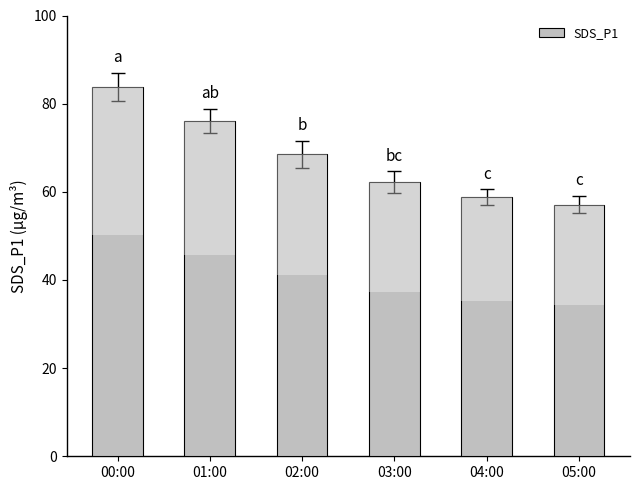

Are the bars grouped side by side (vs. stacked)?

No